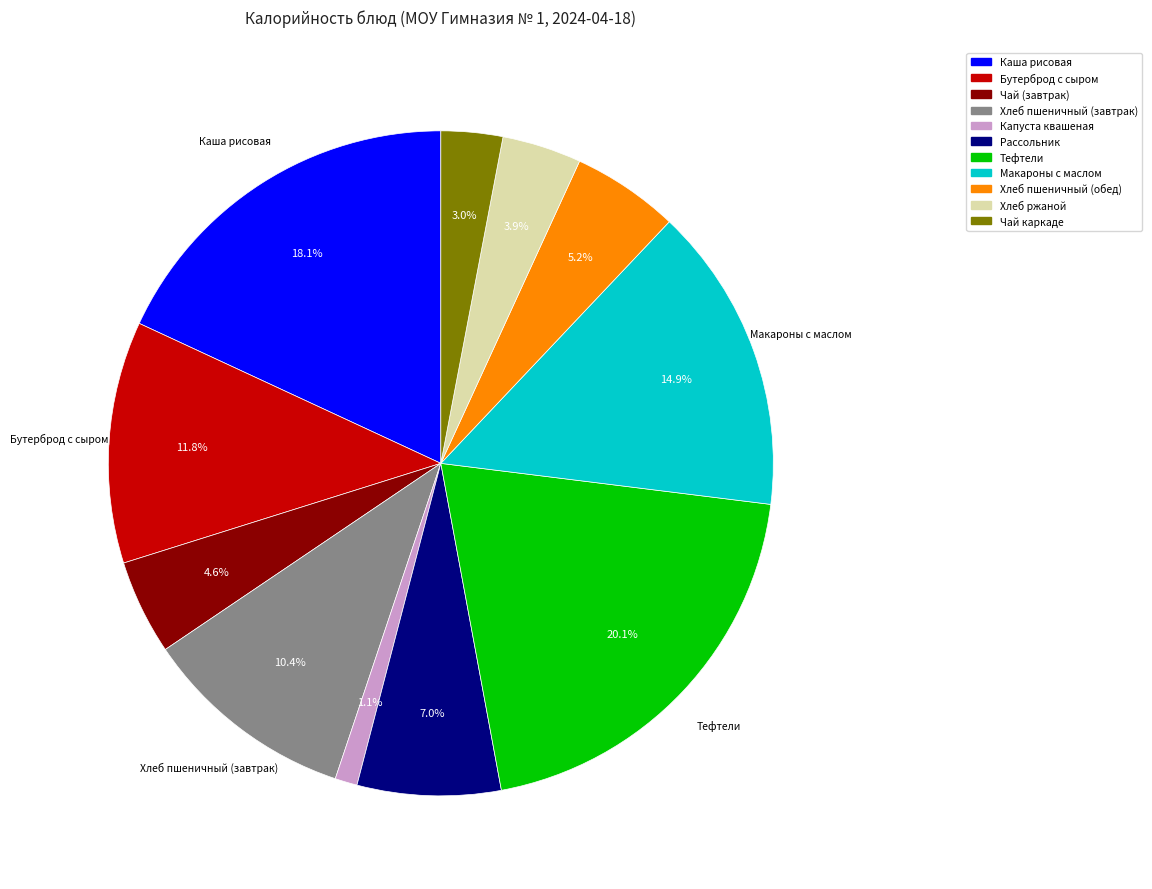

Combined, what portion of the pie is Тефтели and Капуста квашеная?

21.2%